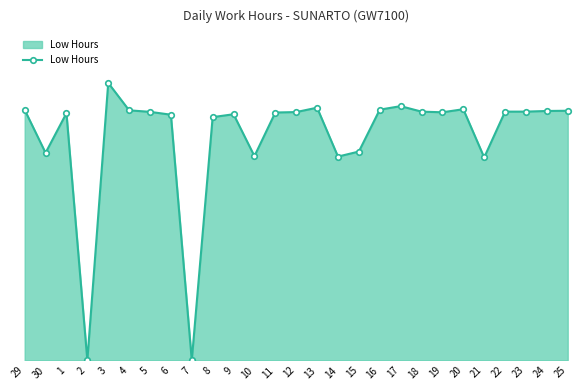

What is the value of the 19th point from the left?

11.6